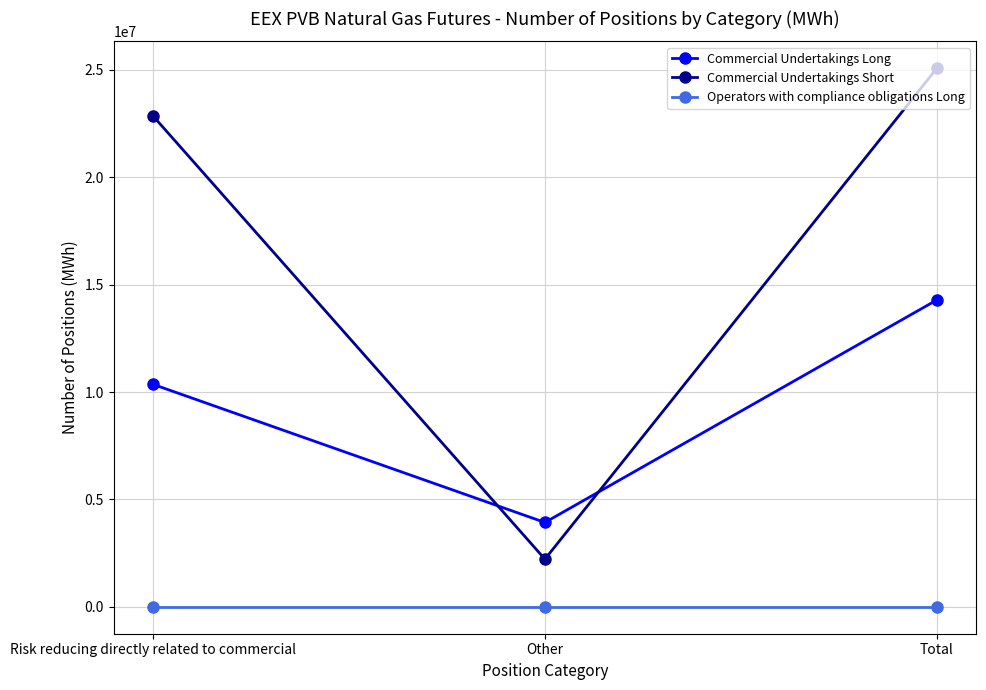

The Operators with compliance obligations Long series shows 0 at Other. True or false?

True